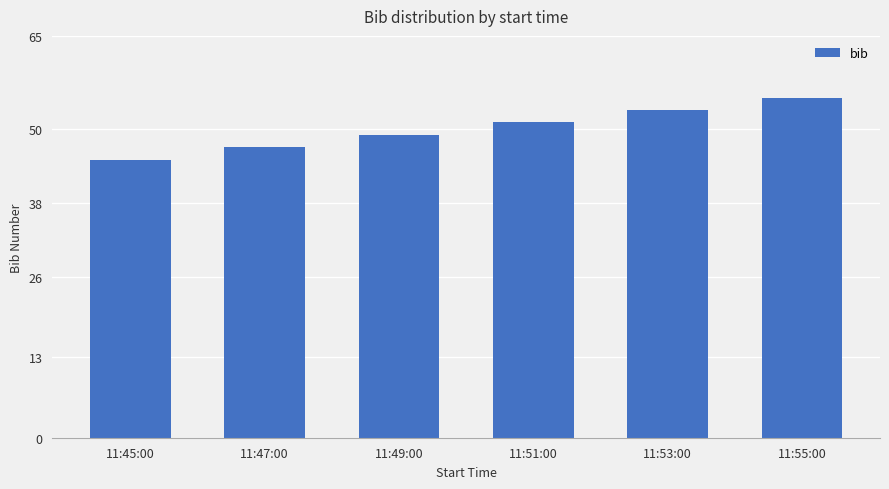

What is the sum of the values at 11:55:00 and 11:49:00?

104